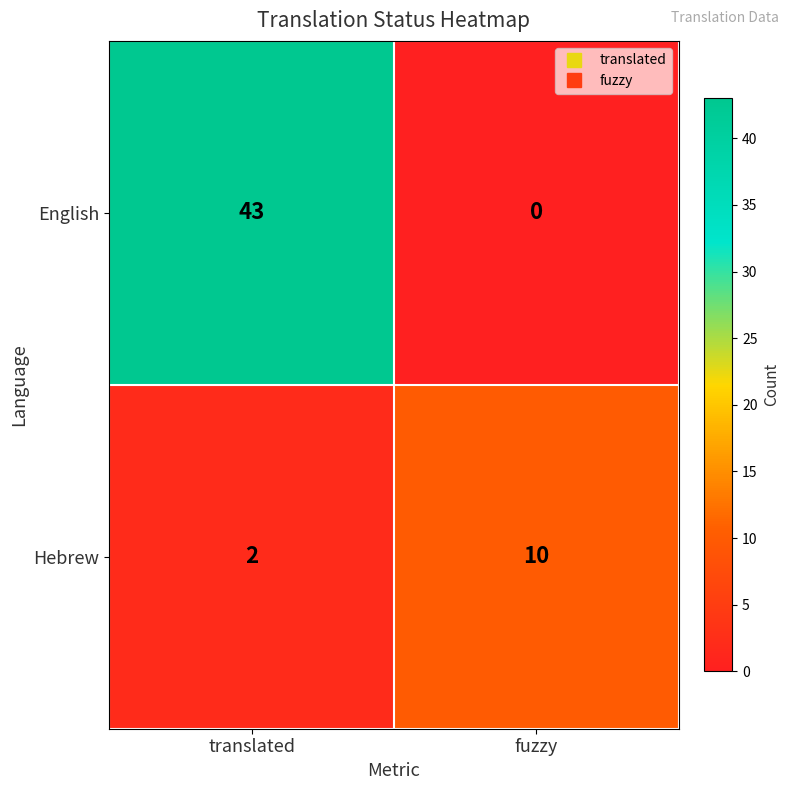

Reading left to right, transcribe all the data shown in this chart.

English: translated=43	fuzzy=0
Hebrew: translated=2	fuzzy=10